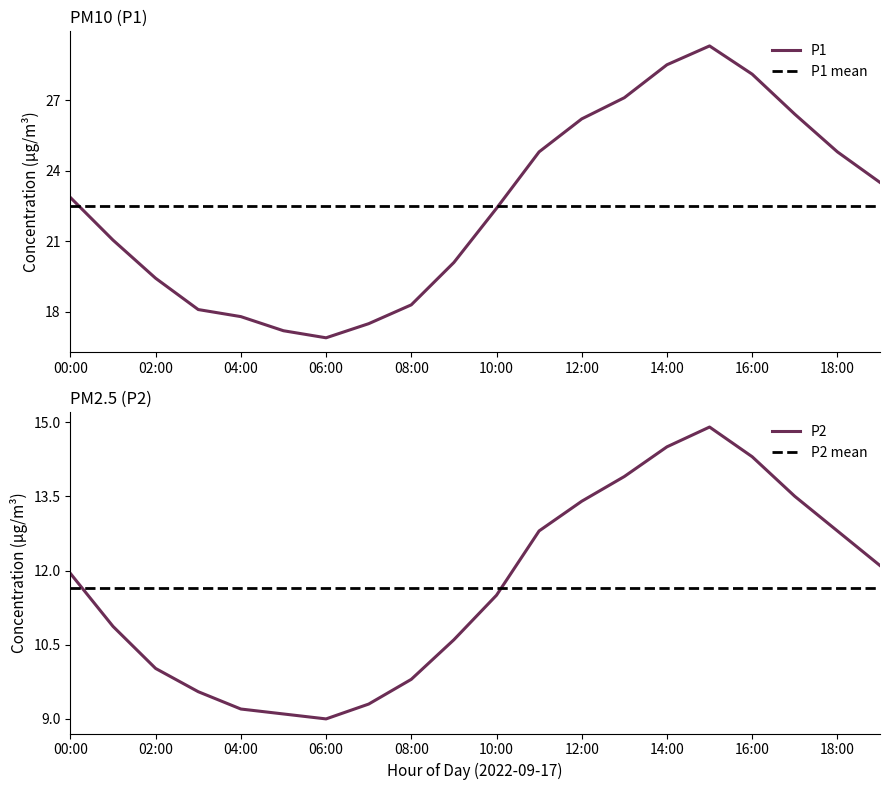

True or false: P2 has more than 0 interior local peaks.

True